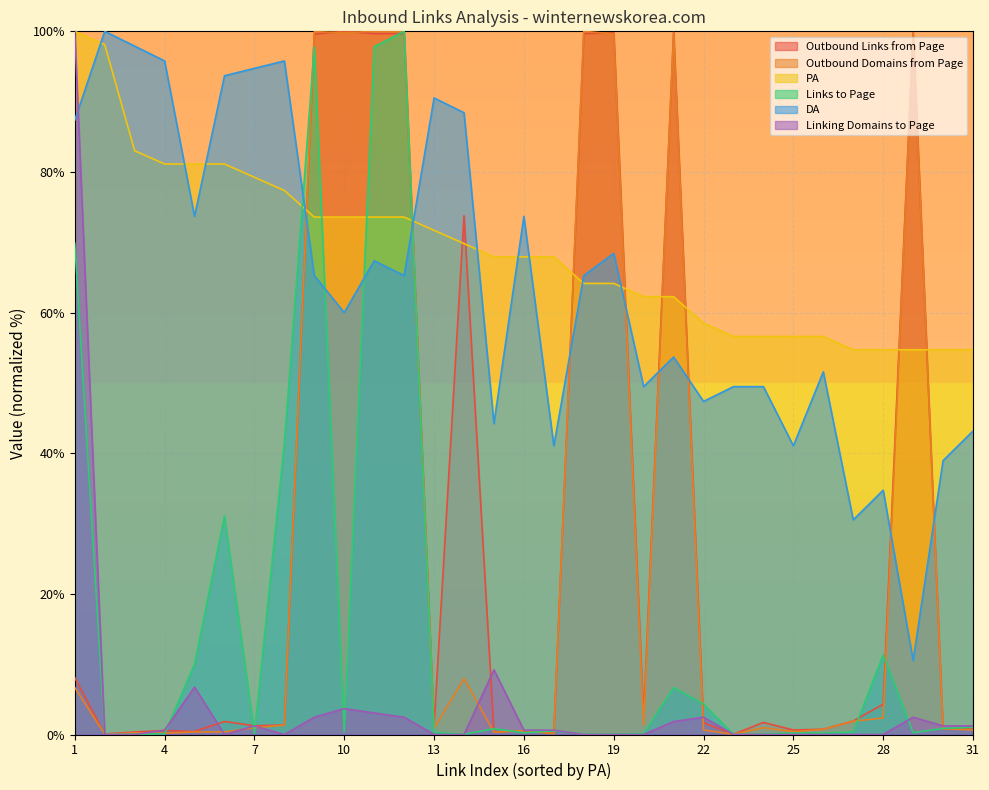

Is it true that Outbound Domains from Page equals 4.6 at 14?

False